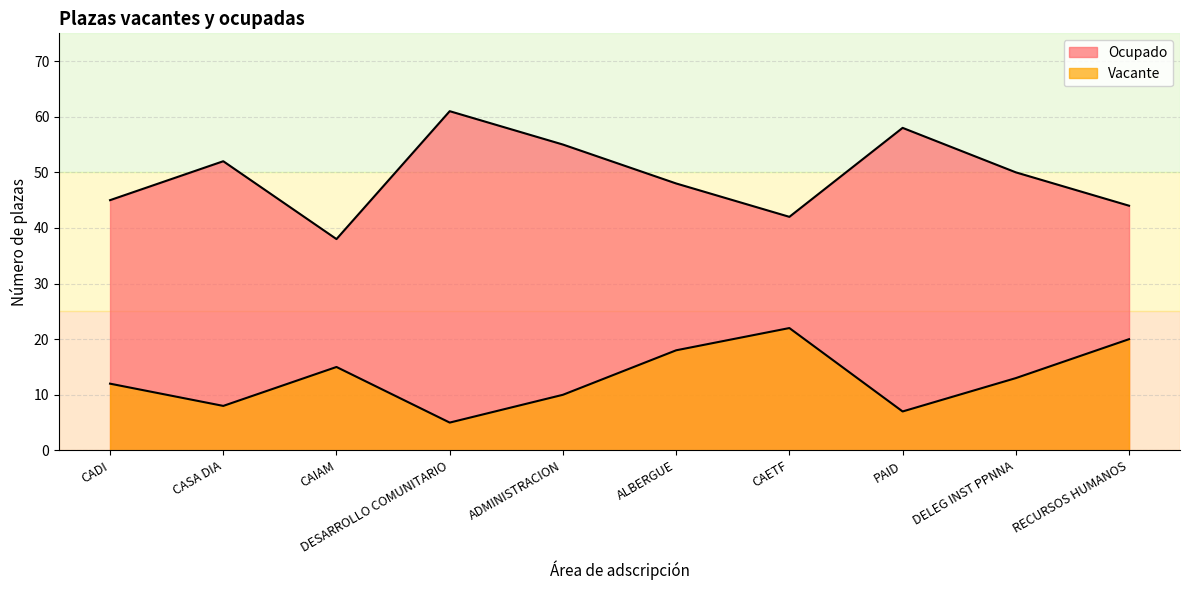

True or false: Ocupado has more than 1 interior local peaks.

True